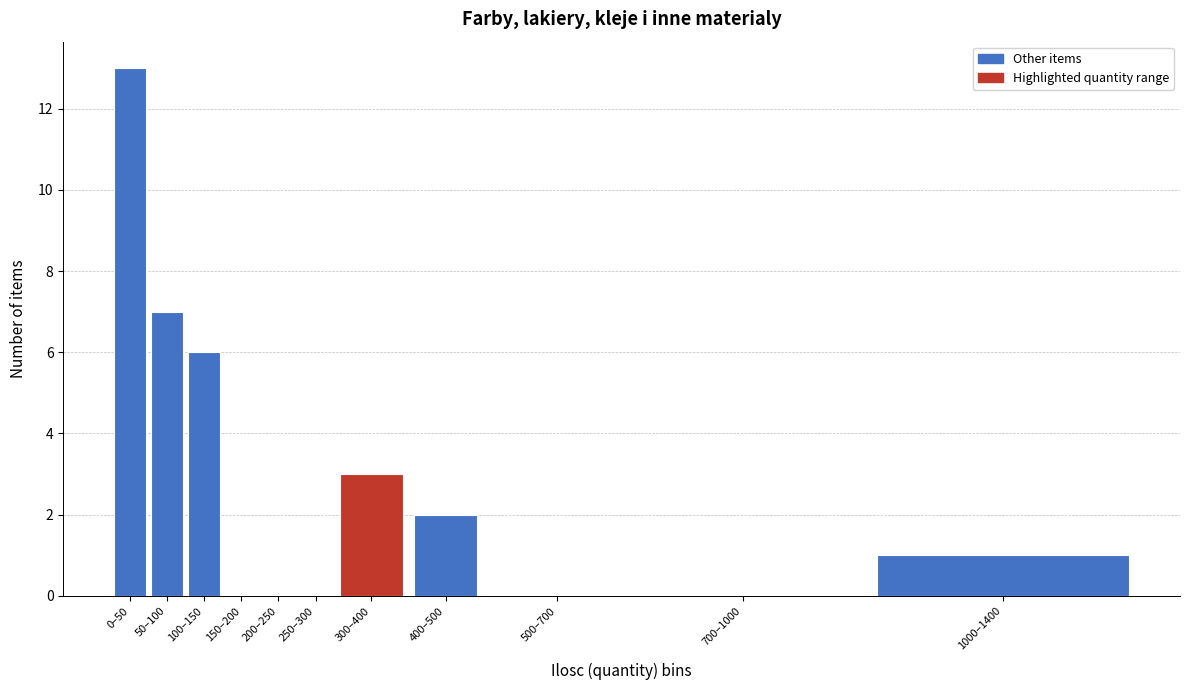

Reading right to left, list all the values displayed in this chart.

1000–1400=1	700–1000=0	500–700=0	400–500=2	300–400=3	250–300=0	200–250=0	150–200=0	100–150=6	50–100=7	0–50=13